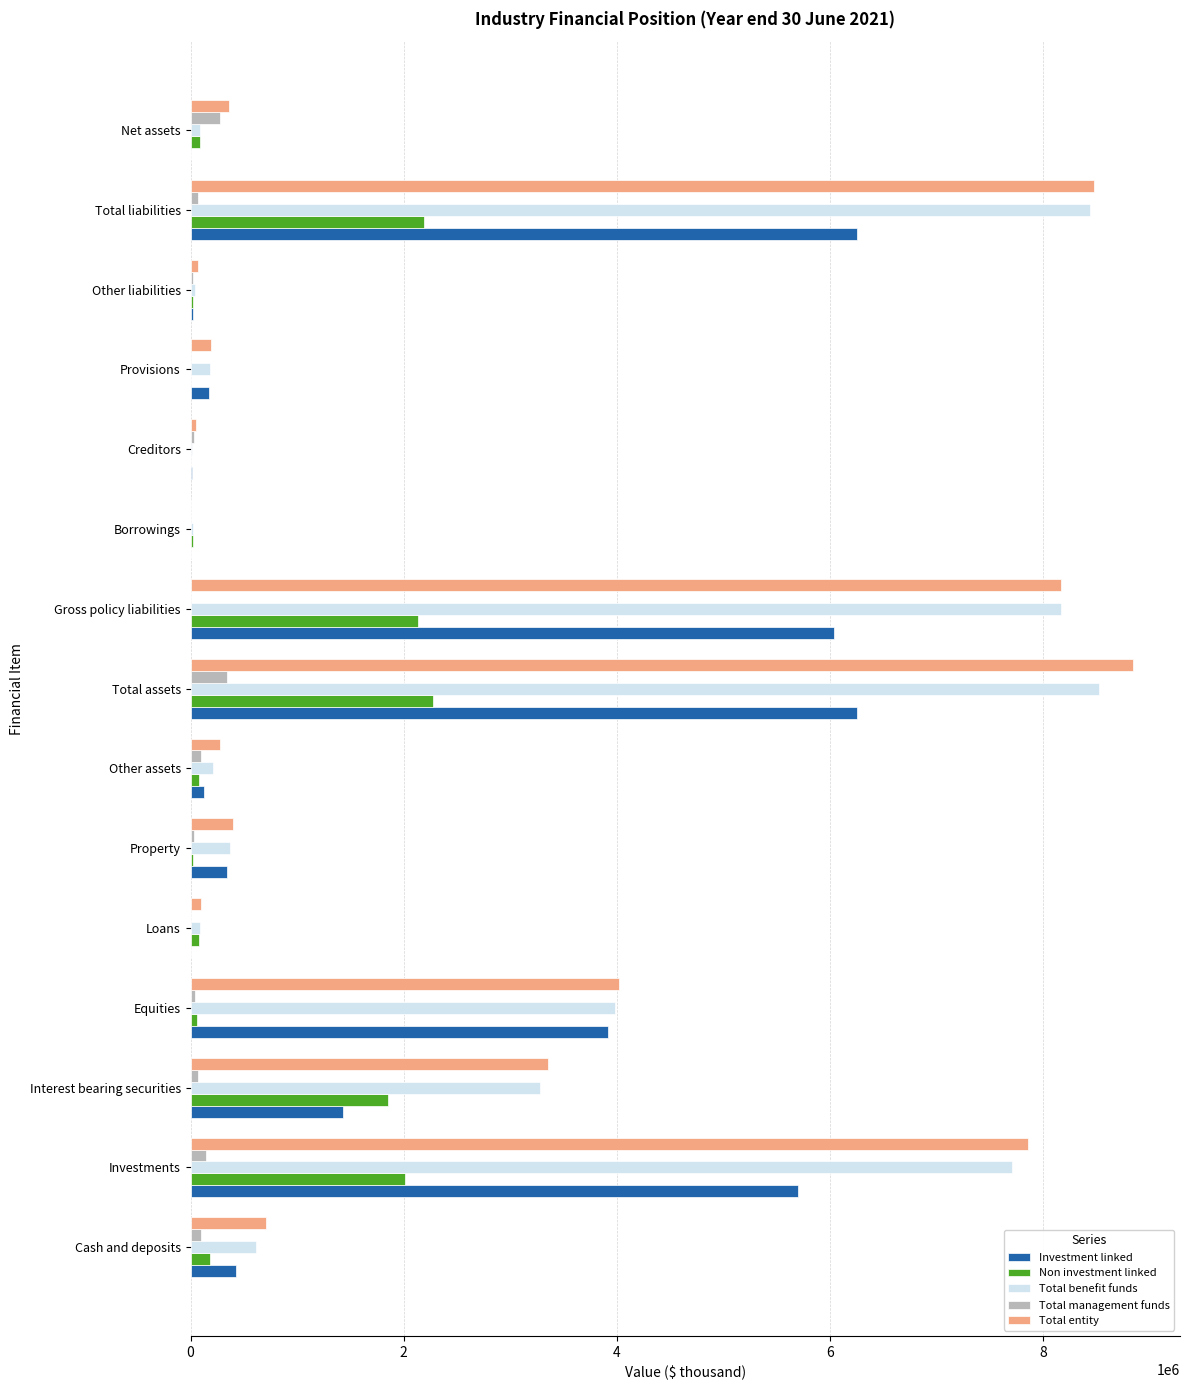

What are all the series names shown in the legend?

Investment linked, Non investment linked, Total benefit funds, Total management funds, Total entity